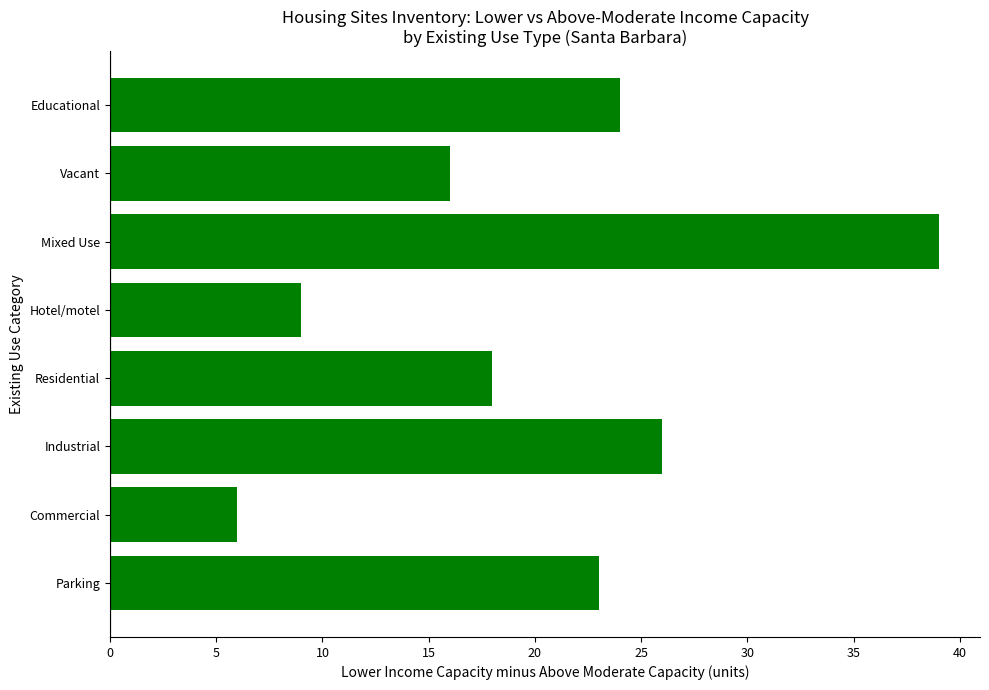

Which category has the lowest value across all series?

Commercial